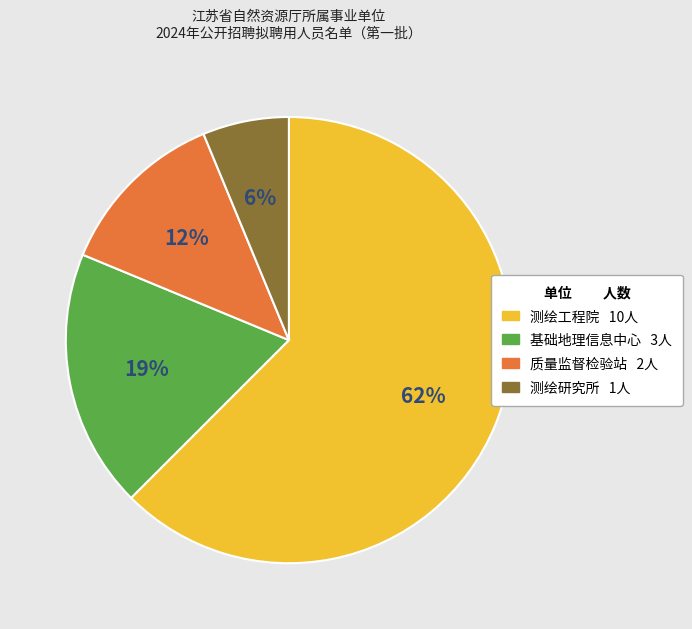

Is there any slice that represents more than half of the pie?

Yes